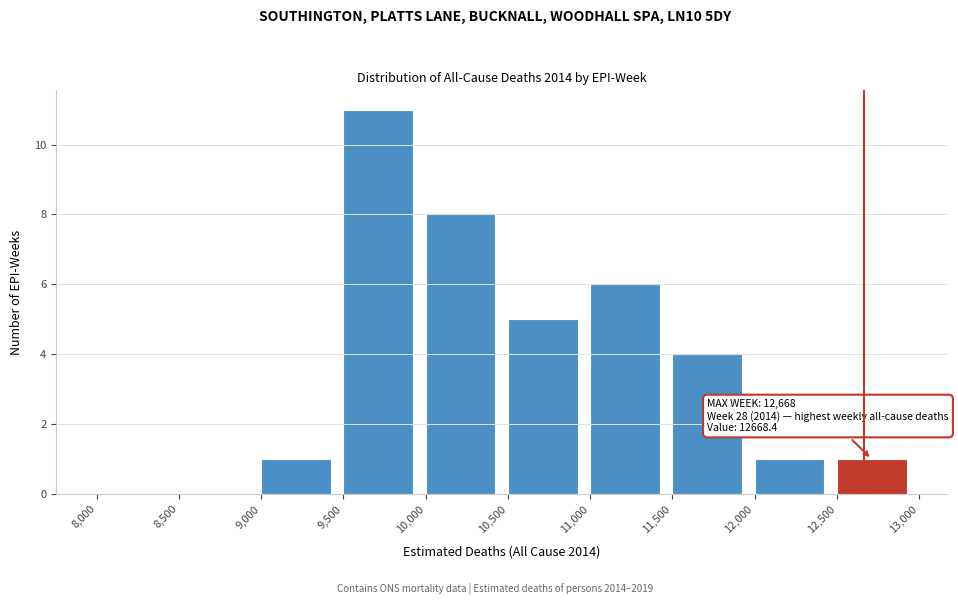

Which range on the x-axis has the tallest bar?

9,500 to 10,000